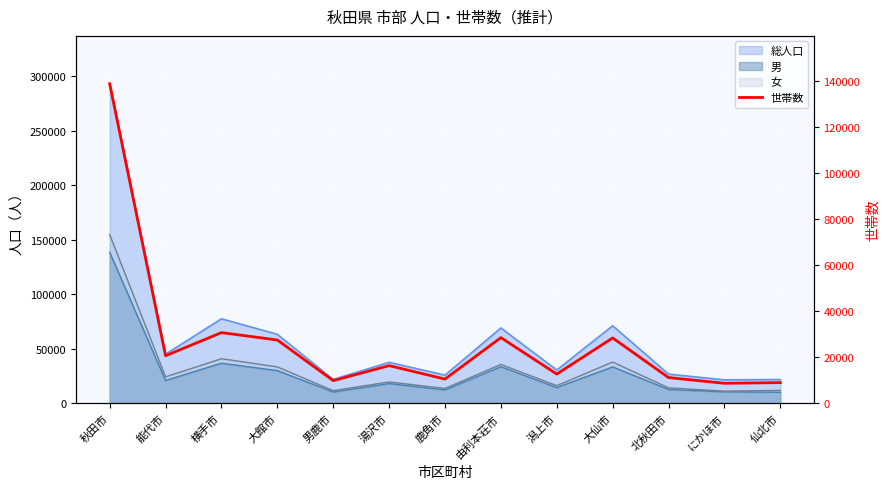

At which label is the value closest to 73693?

横手市